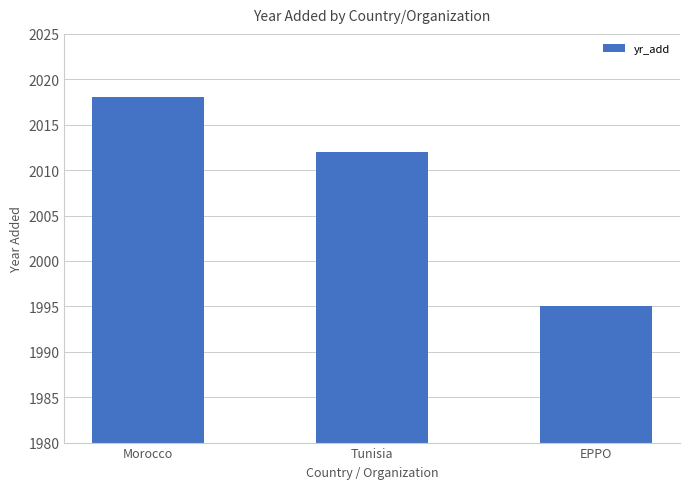

What is the average value?

2008